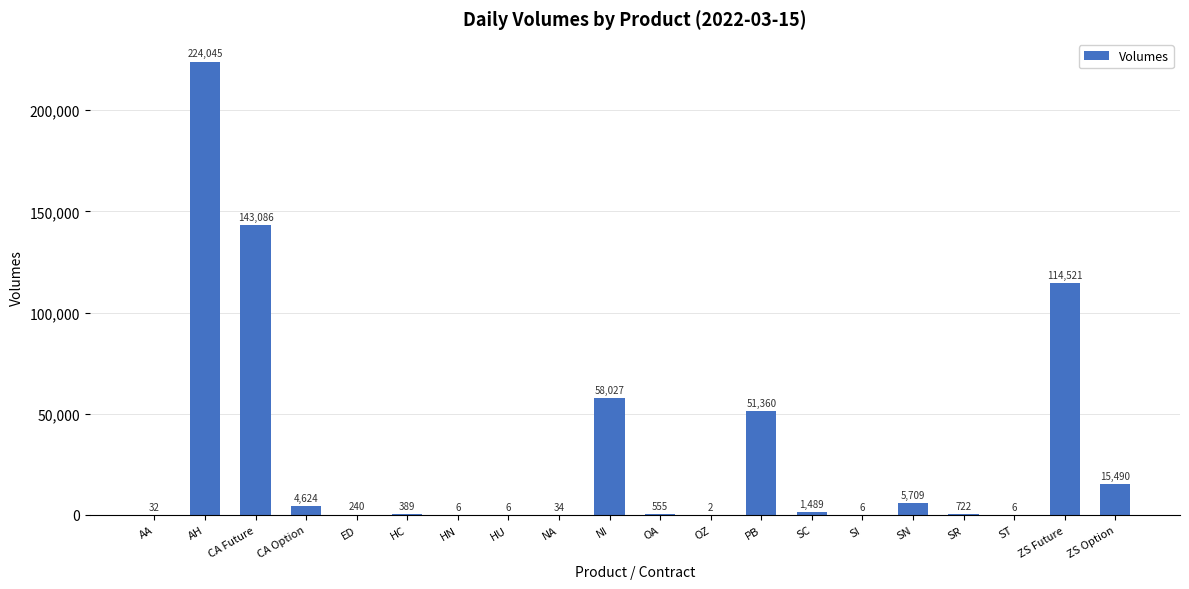

Are the bars horizontal?

No